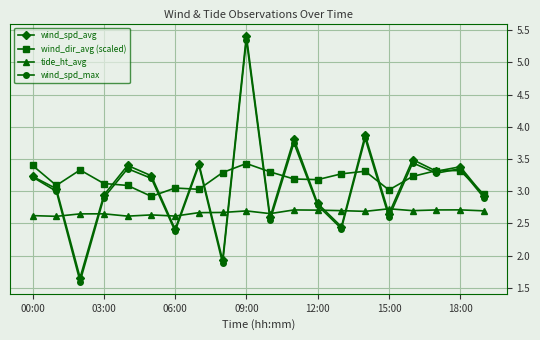

What is the value of the wind_dir_avg (scaled) point at the 13th from the left?

3.2